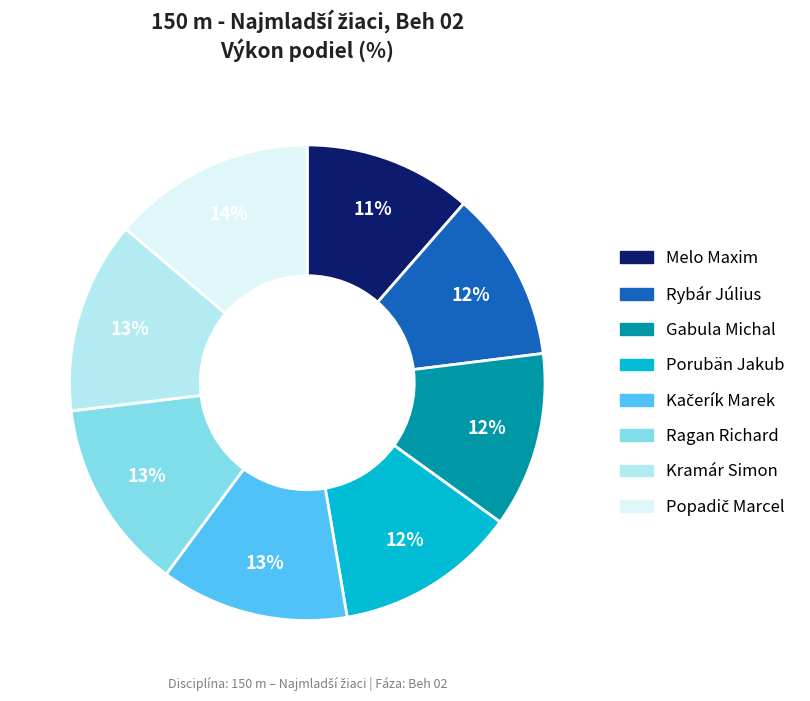

To the nearest percent, what percentage of the pie is Rybár Július?

12%